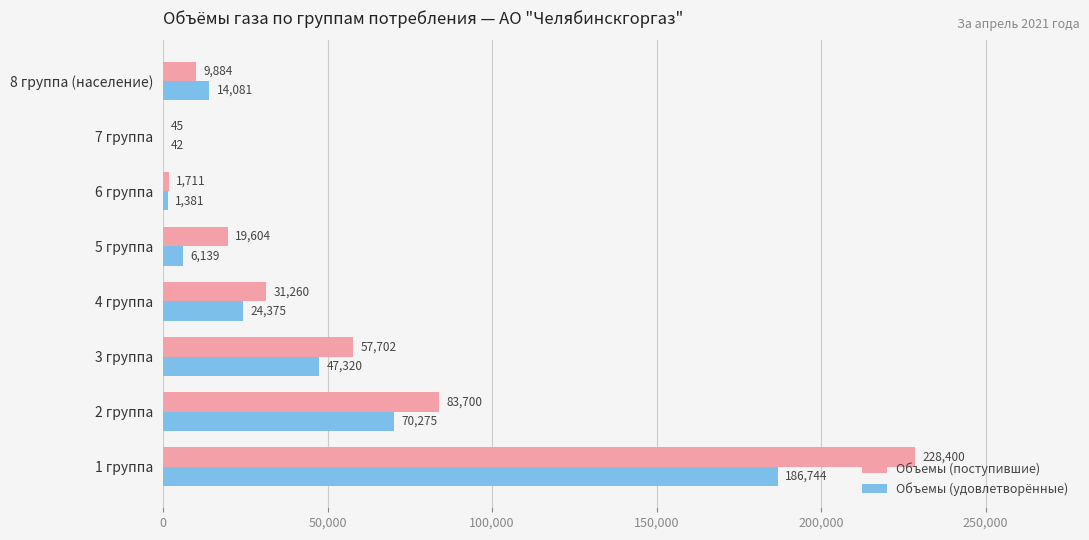

What are all the series names shown in the legend?

Объемы (поступившие), Объемы (удовлетворённые)